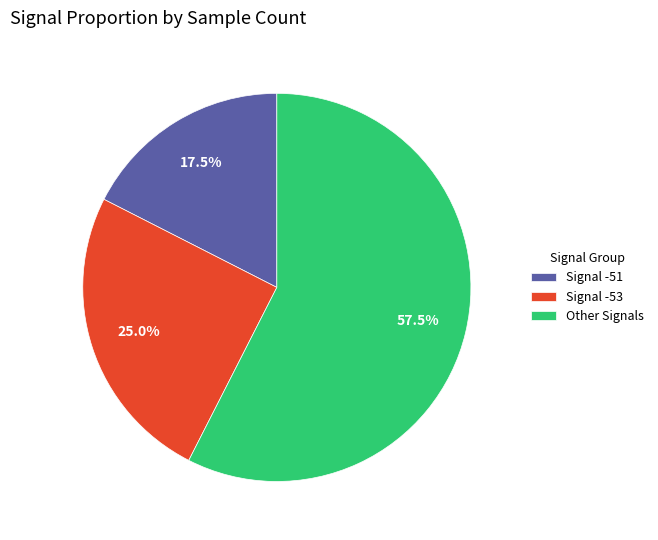

Combined, what portion of the pie is Signal -53 and Other Signals?

82.5%